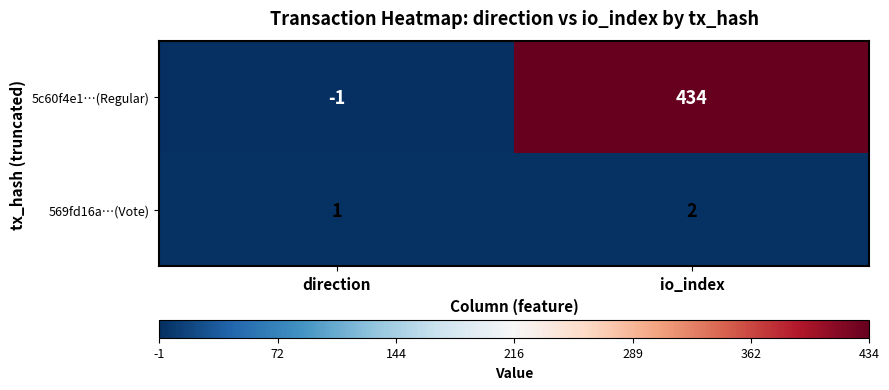

Between direction and io_index, which series saw the biggest shift?

5c60f4e1…(Regular)